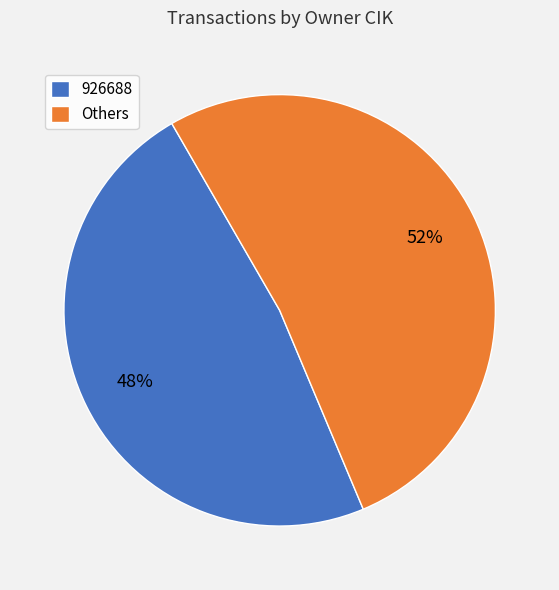

Is there a majority slice in this chart?

Yes